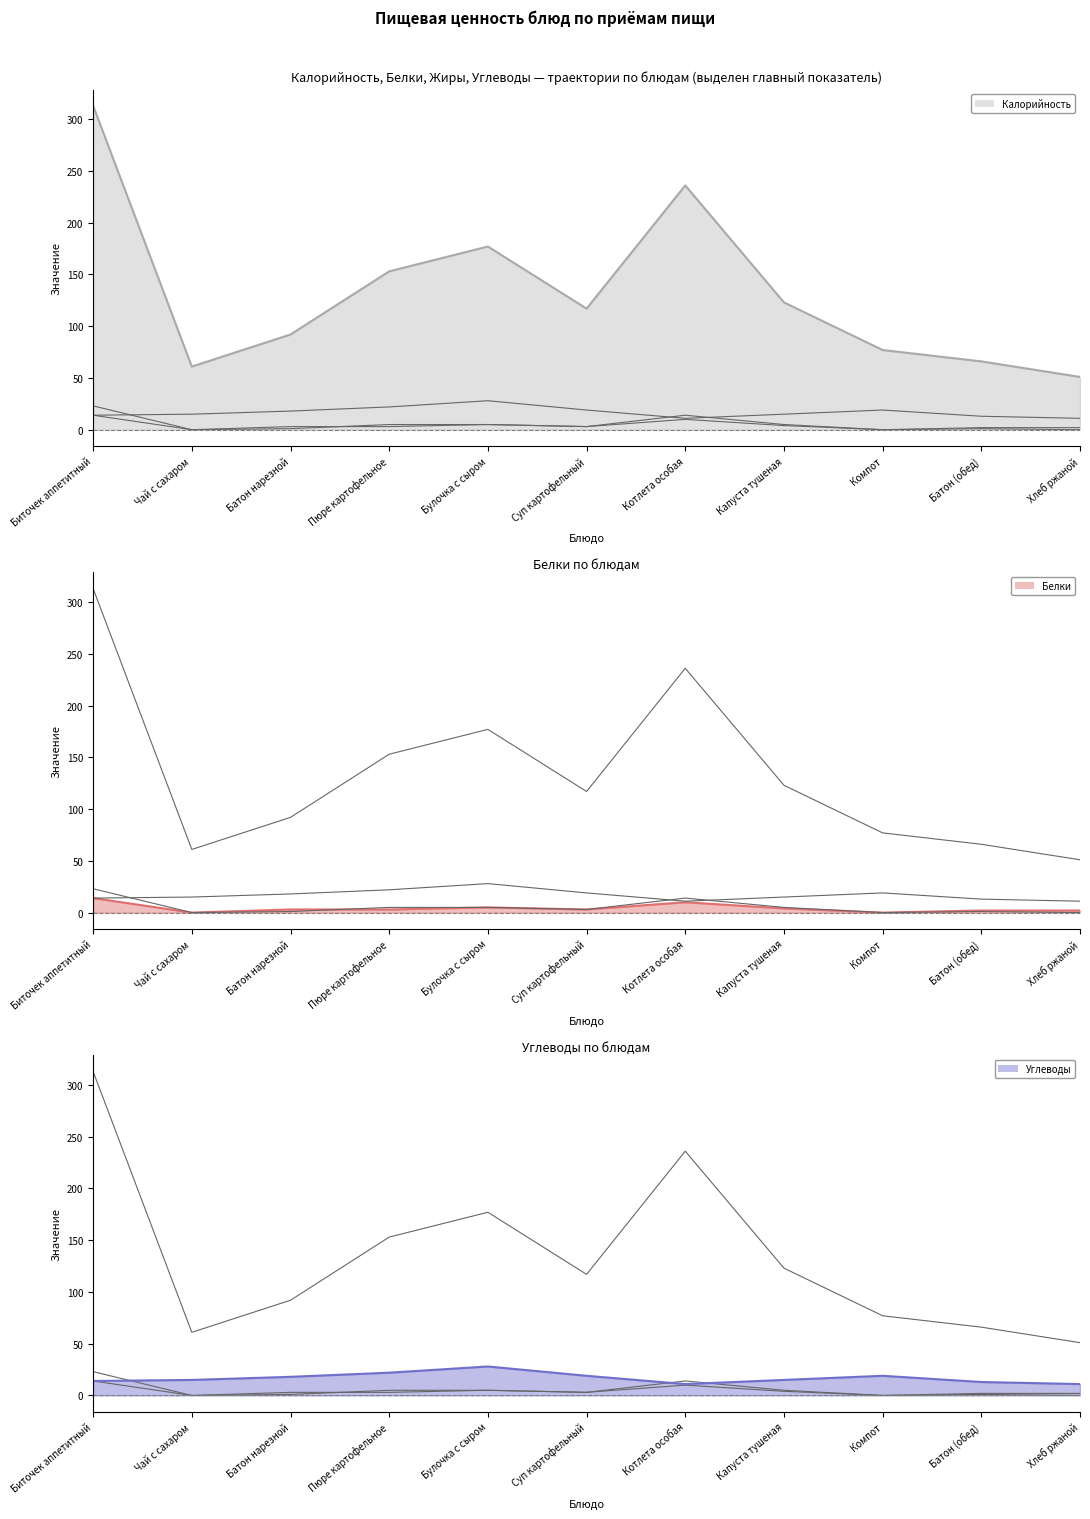

True or false: Жиры has a value of 5 at Булочка с сыром.

True